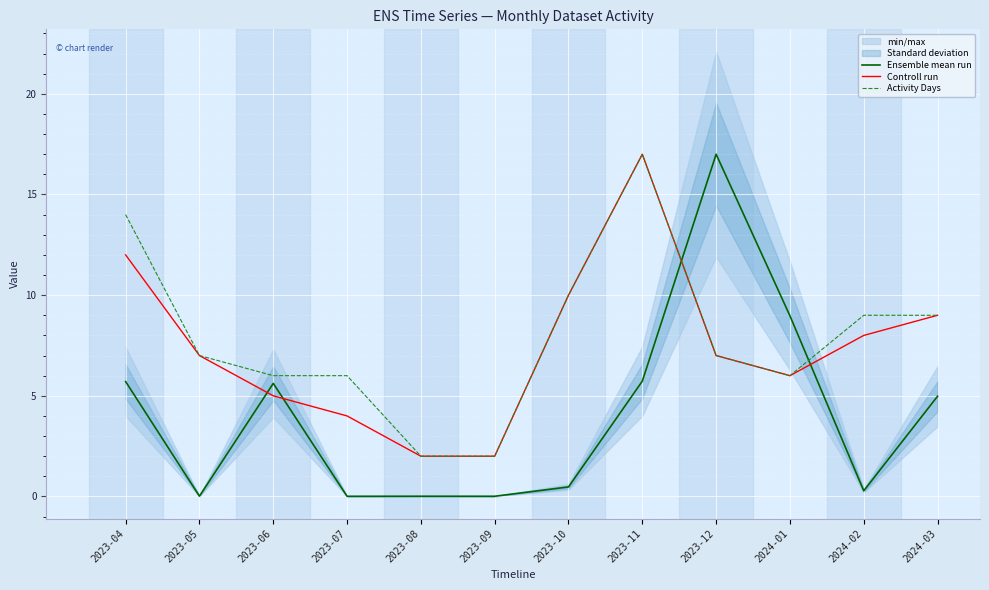

What position from the left is 2023-06?

3